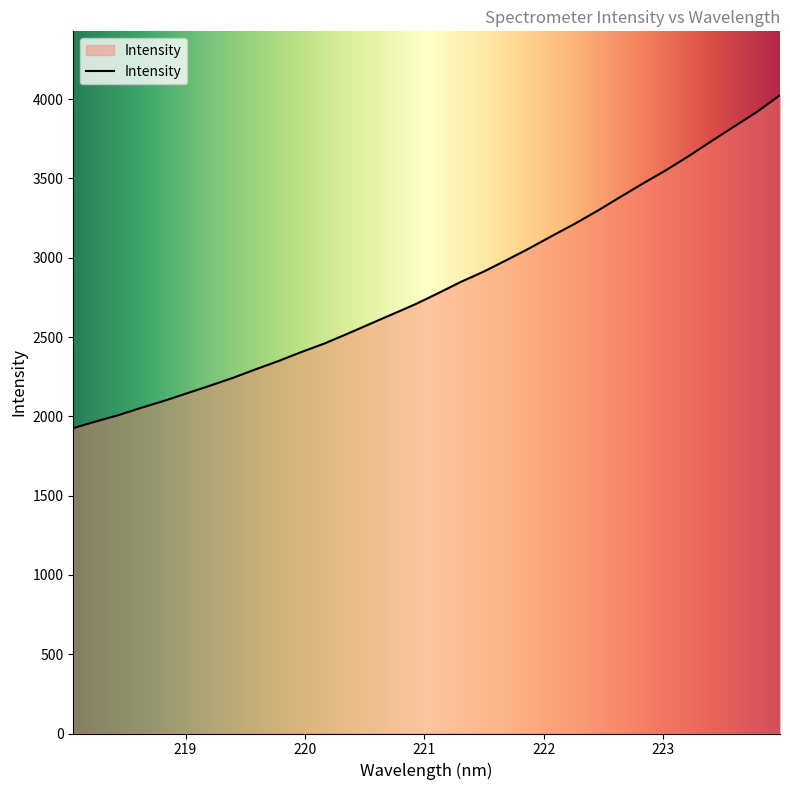

How many lines are shown in the chart?

1